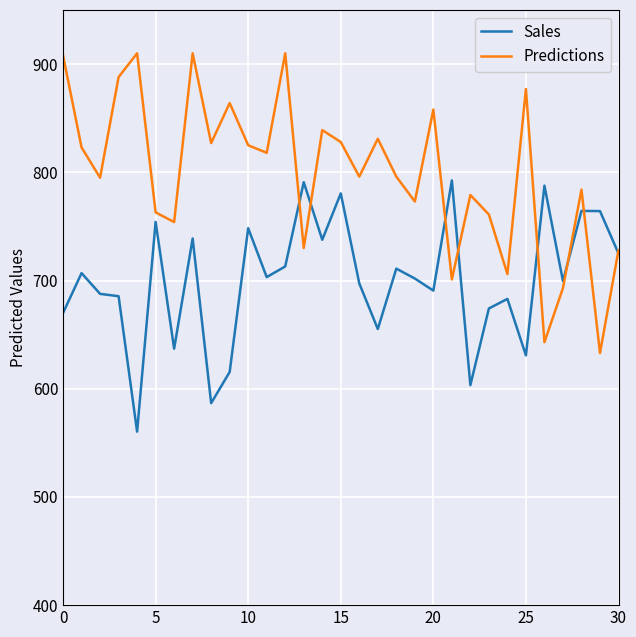

At how many categories does at least one series exceed 712?

29